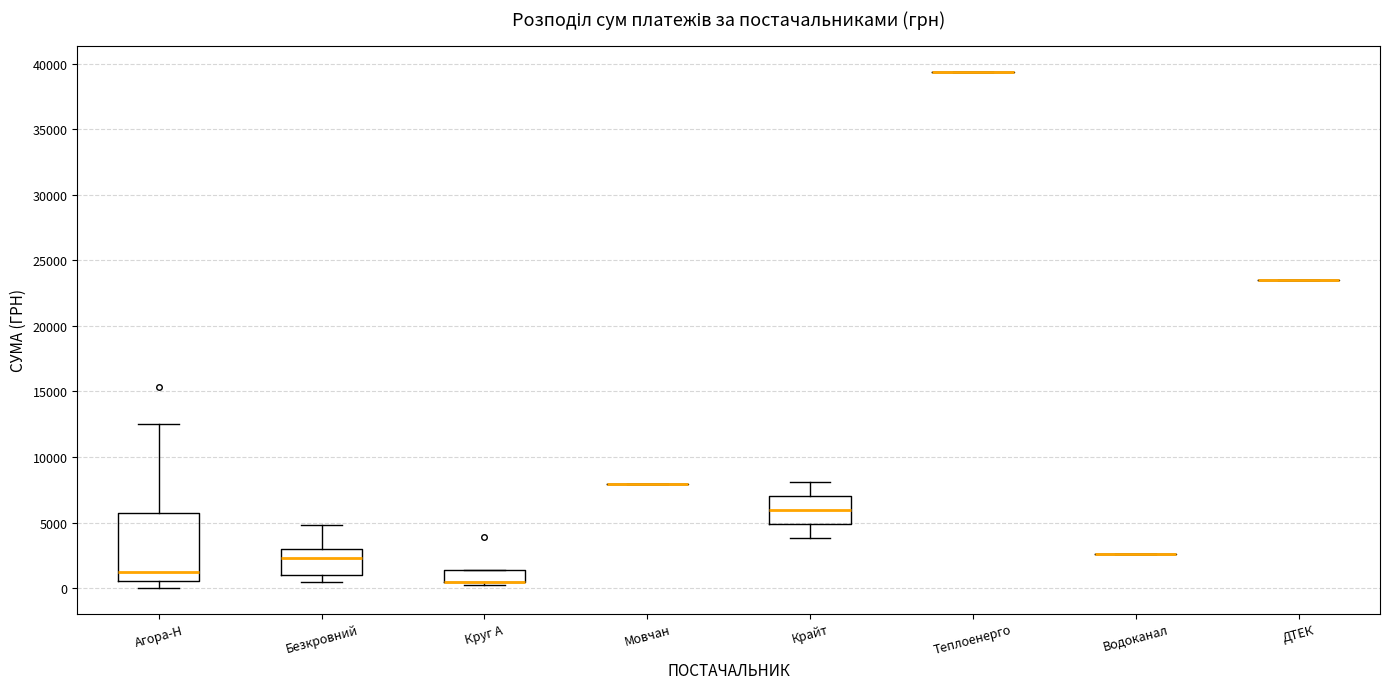

Reading left to right, transcribe this box plot: for each box, give where its median line is, the range the box spans, and where its two whiskers end, as read against the y-axis. The values are not printed on the chart, so give them approximately, as read against the axis.

Агора-Н: median 1500, box 500 to 5500, whiskers 0 to 12500
Безкровний: median 2500, box 1000 to 3000, whiskers 500 to 5000
Круг А: median 500 (drawn on the box's lower edge), box 500 to 1500, whiskers 500 (just below the box's lower edge) to 1500
Мовчан: box collapsed to a line at 8000, whiskers 8000 to 8000
Крайт: median 6000, box 5000 to 7000, whiskers 4000 to 8000
Теплоенерго: box collapsed to a line at 39500, whiskers 39500 to 39500
Водоканал: box collapsed to a line at 2500, whiskers 2500 to 2500
ДТЕК: box collapsed to a line at 23500, whiskers 23500 to 23500